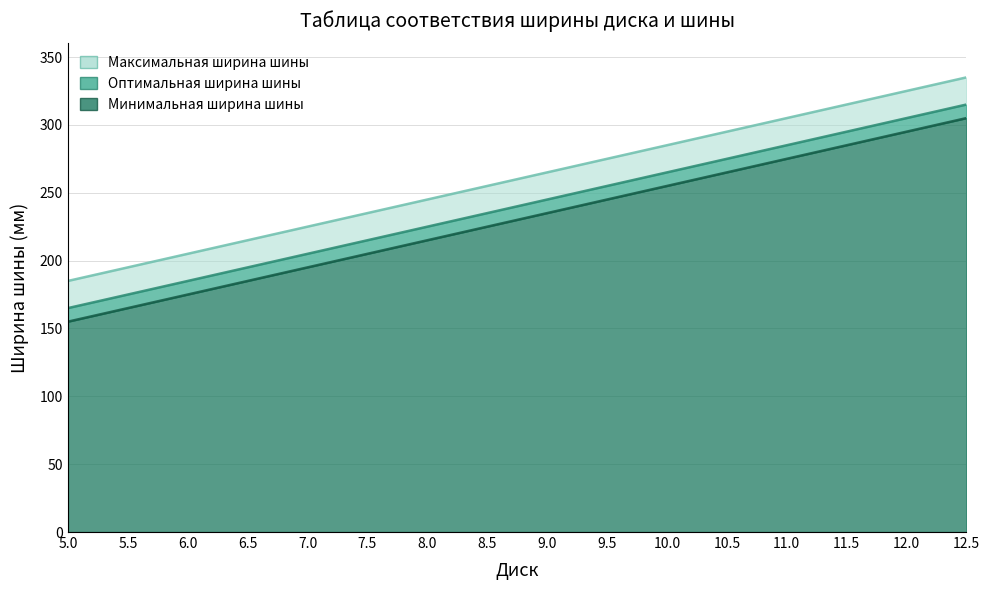

True or false: Минимальная ширина шины and Оптимальная ширина шины cross at least once.

False